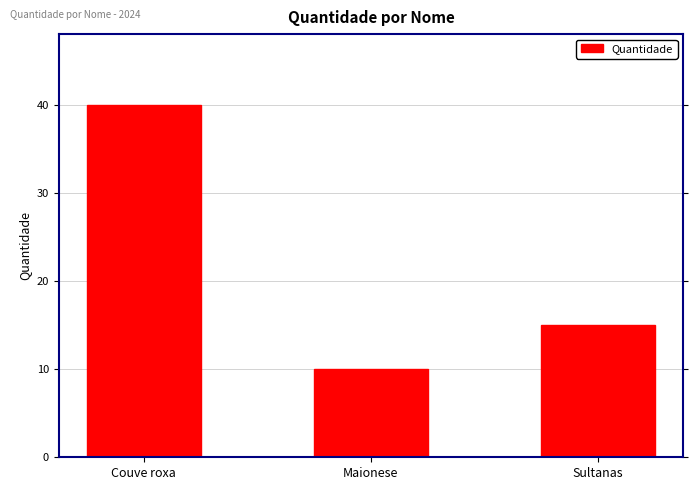

What is the greatest value displayed?

40